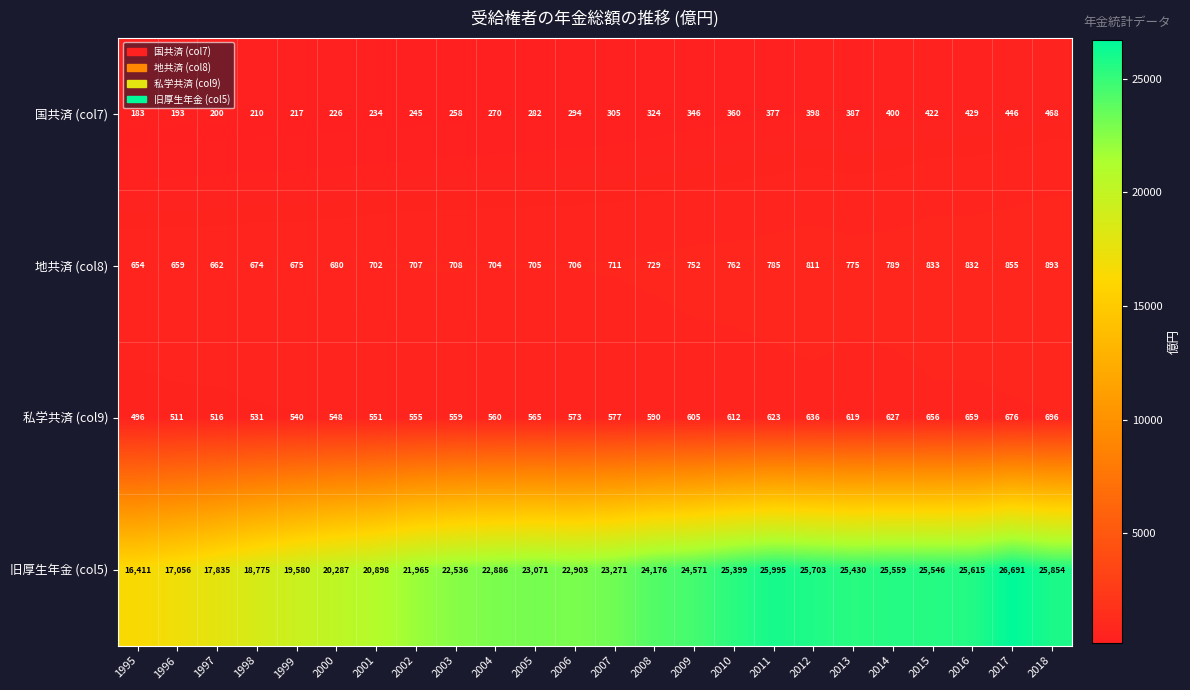

Where is 国共済 (col7) nearest to the value 325?

2008